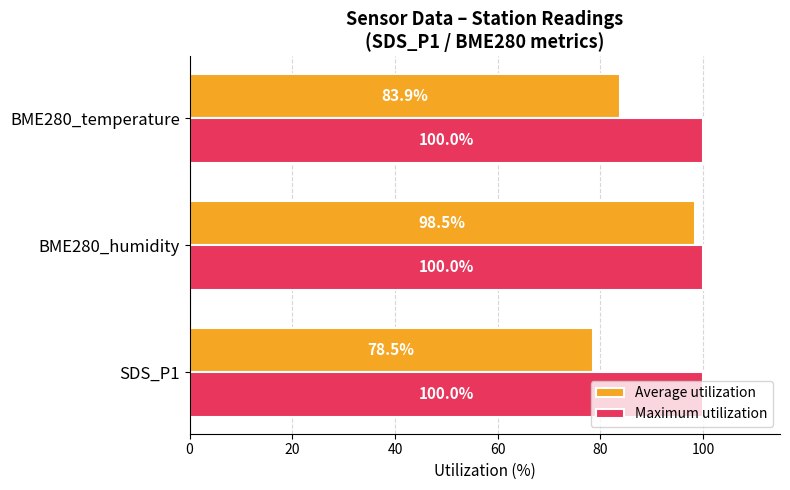

Is it true that Maximum utilization equals 100.0 at BME280_temperature?

True